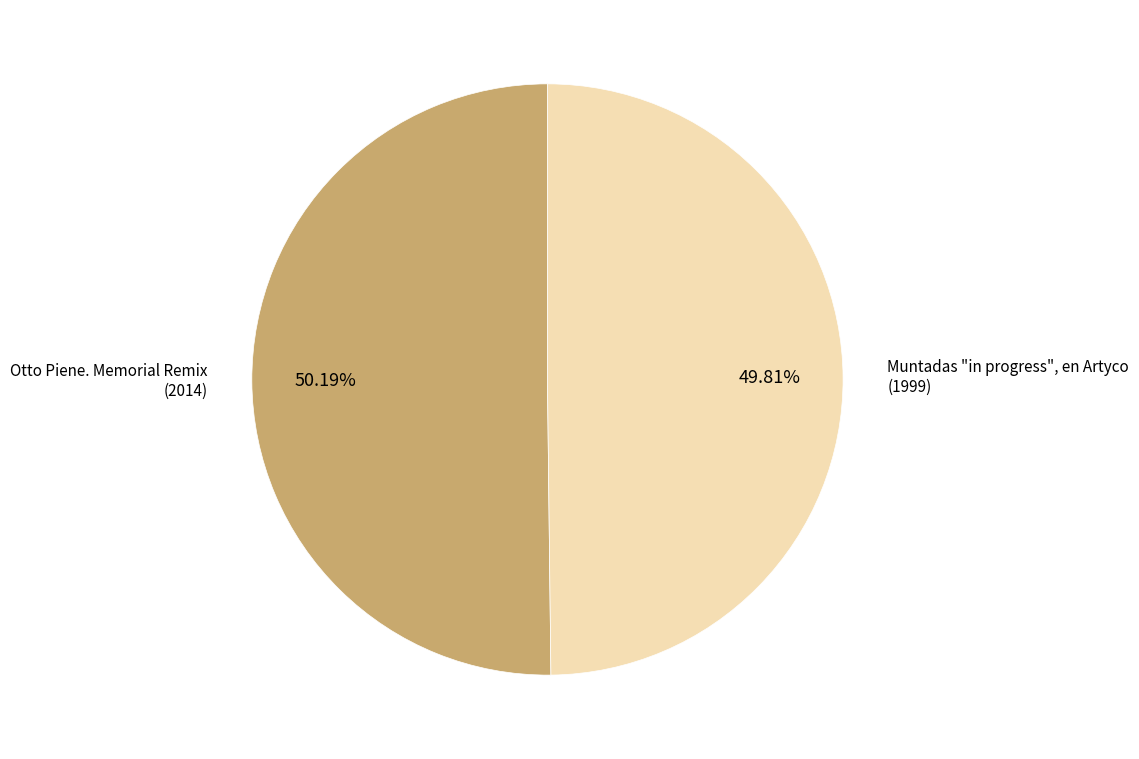

Does any single category account for the majority?

Yes